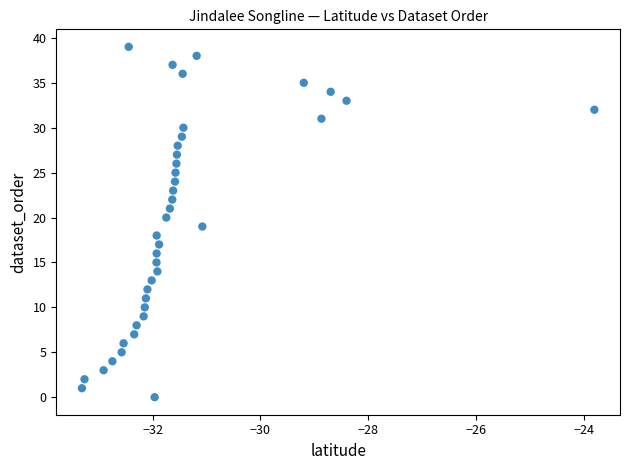

What is the range of Y values (max minus min)?

39